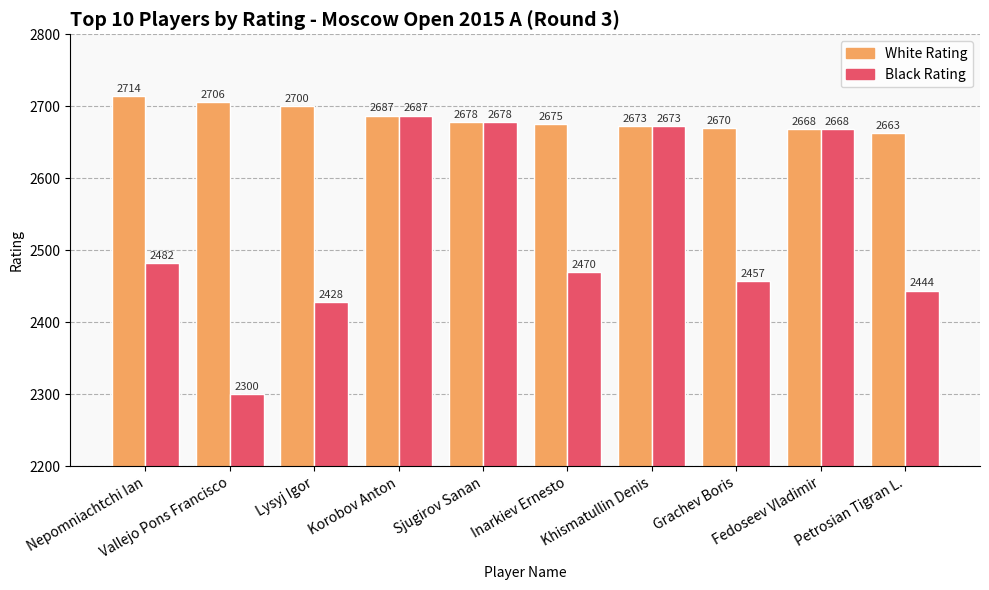

At which category is the sum across all series the highest?

Korobov Anton